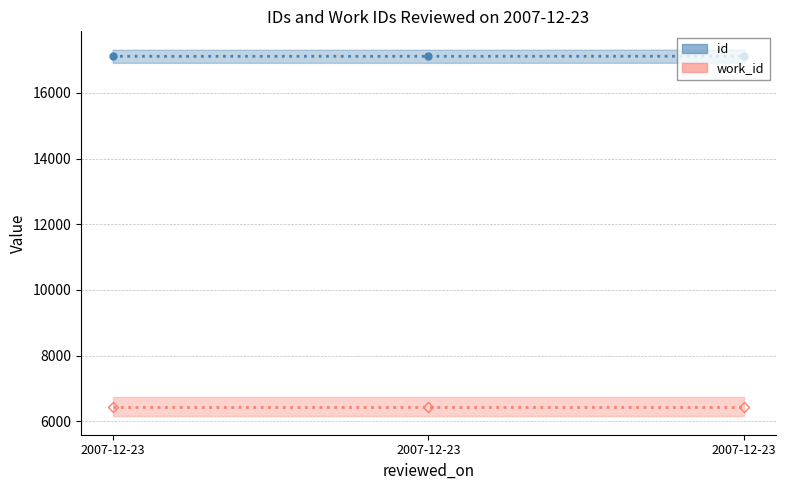

How many values are below 17116?

1